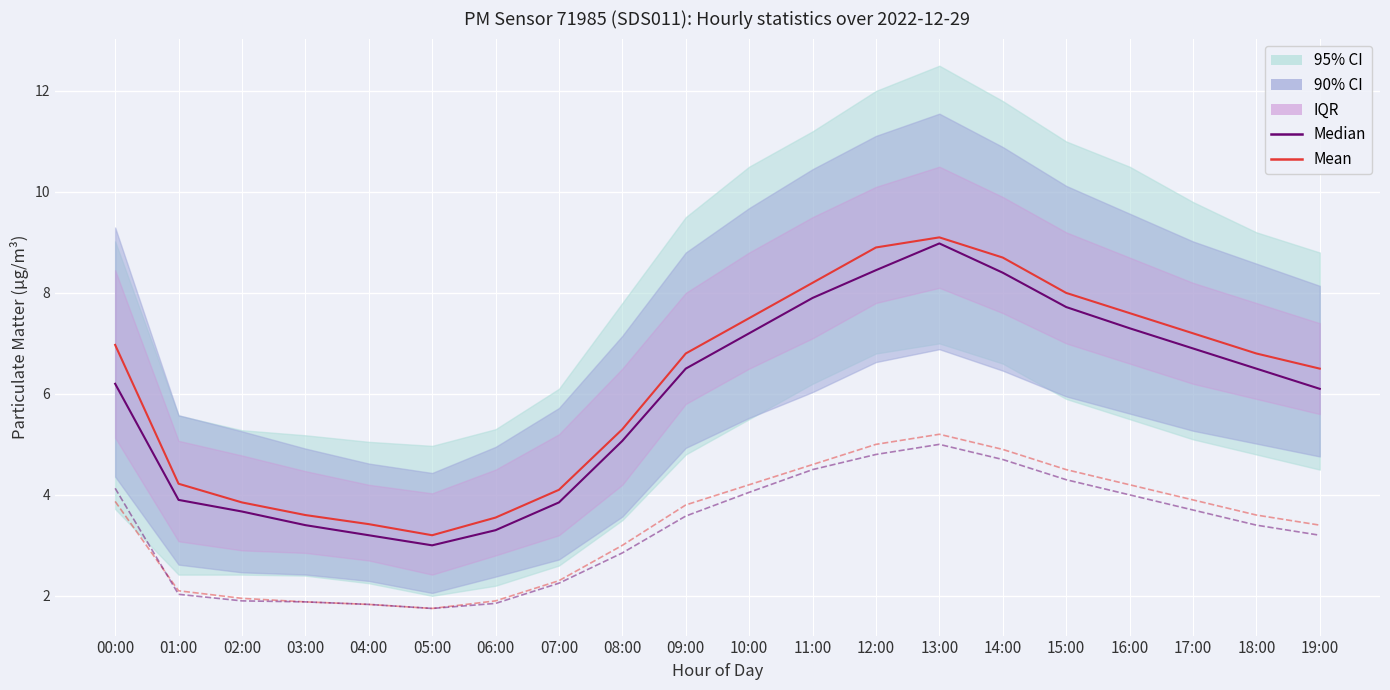

What is the label of the 6th point from the right?

14:00